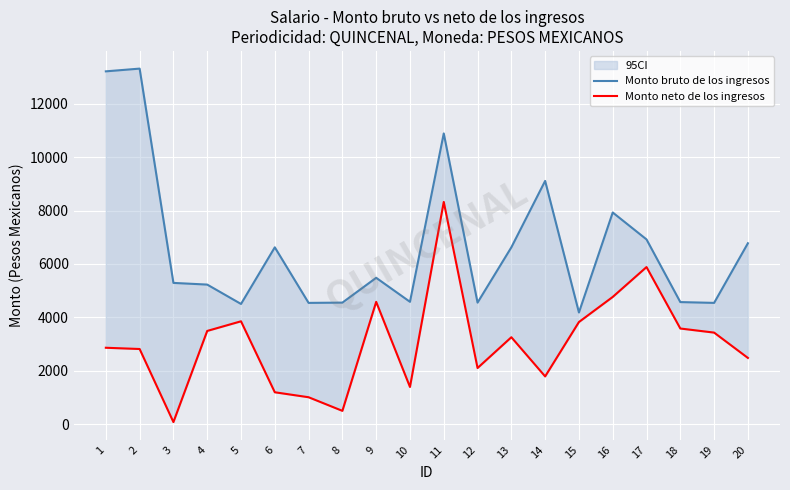

Where does the Monto neto de los ingresos series first go above 3255?

4